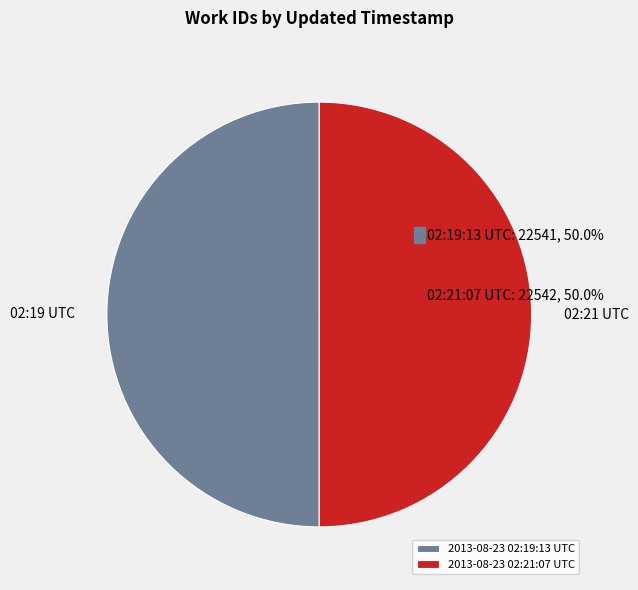

What is the ratio of the value at 2013-08-23 02:19:13 UTC to the value at 2013-08-23 02:21:07 UTC?

1.0